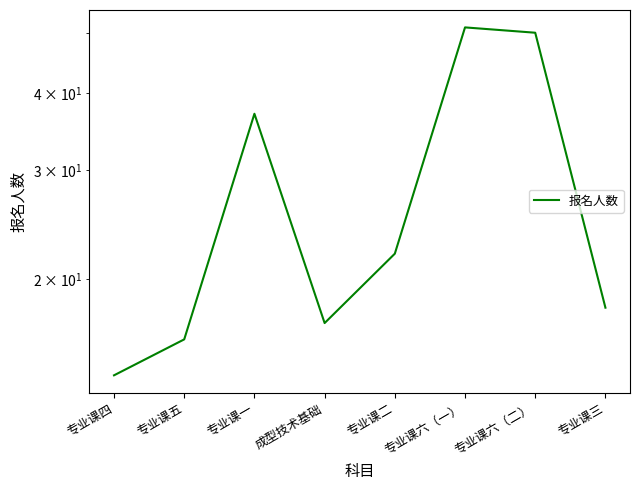

What is the difference between the maximum and minimum values?

37